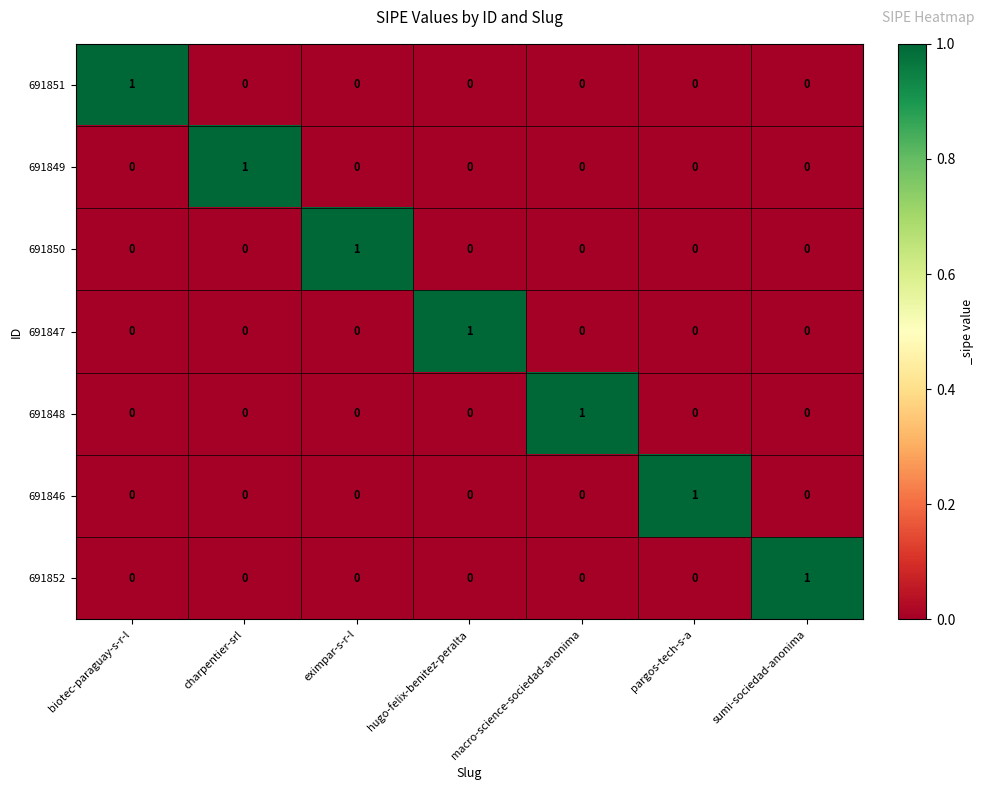

How many data points does each series have?

7